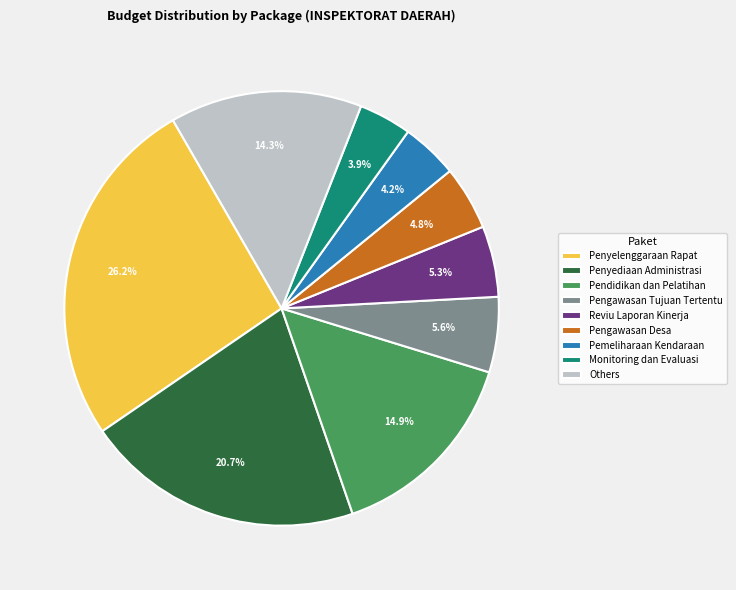

Count the number of slices in the pie.

9